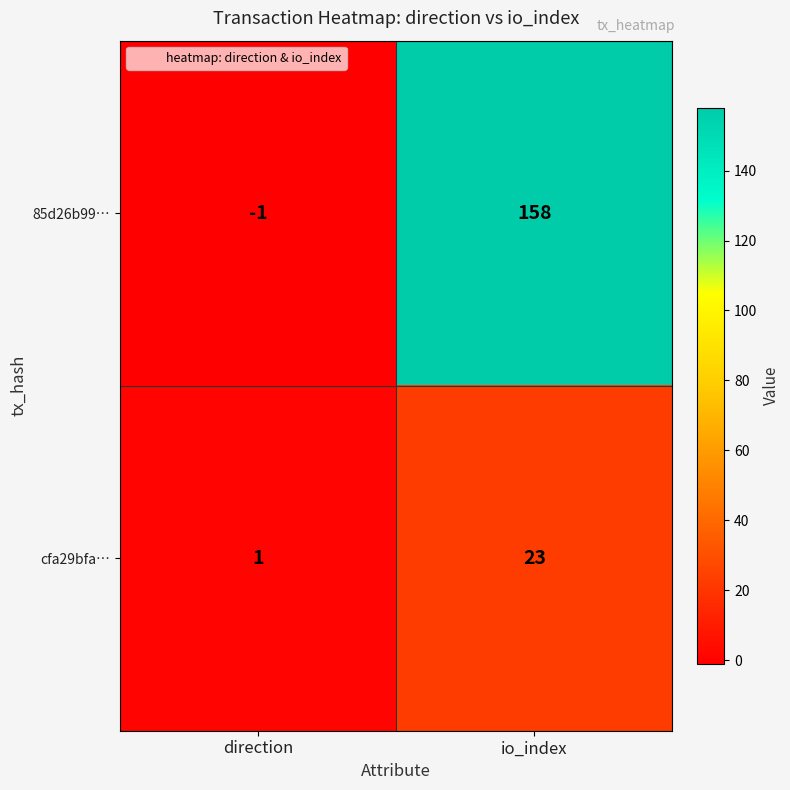

Reading left to right, list all the values displayed in this chart.

85d26b99…: direction=-1	io_index=158
cfa29bfa…: direction=1	io_index=23